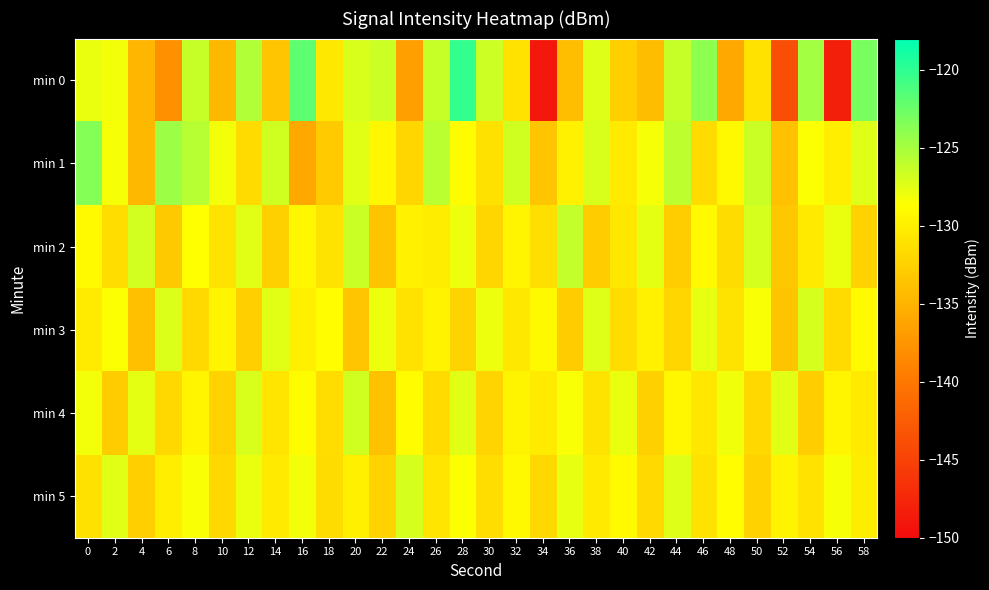

Which series has the widest spread of values?

min 0